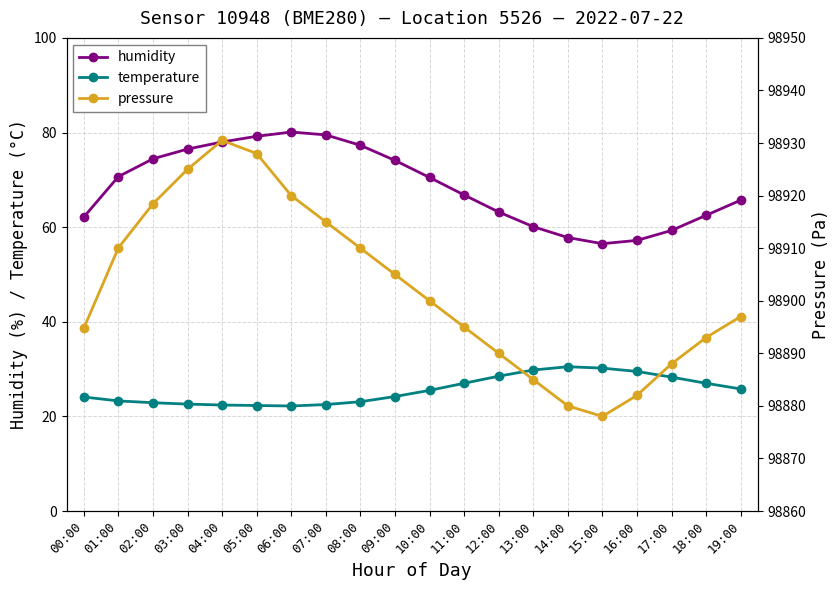

Reading left to right, list all the values displayed in this chart.

humidity: 62.1	70.7	74.4	76.5	78.0	79.2	80.1	79.5	77.3	74.1	70.5	66.8	63.2	60.1	57.8	56.5	57.2	59.3	62.5	65.7
temperature: 24.1	23.3	22.9	22.6	22.4	22.3	22.2	22.5	23.1	24.2	25.5	27.0	28.5	29.8	30.5	30.2	29.5	28.3	27.0	25.8
pressure: 98894.8	98910.1	98918.4	98925.0	98930.5	98928.0	98920.0	98915.0	98910.0	98905.0	98900.0	98895.0	98890.0	98885.0	98880.0	98878.0	98882.0	98888.0	98893.0	98897.0